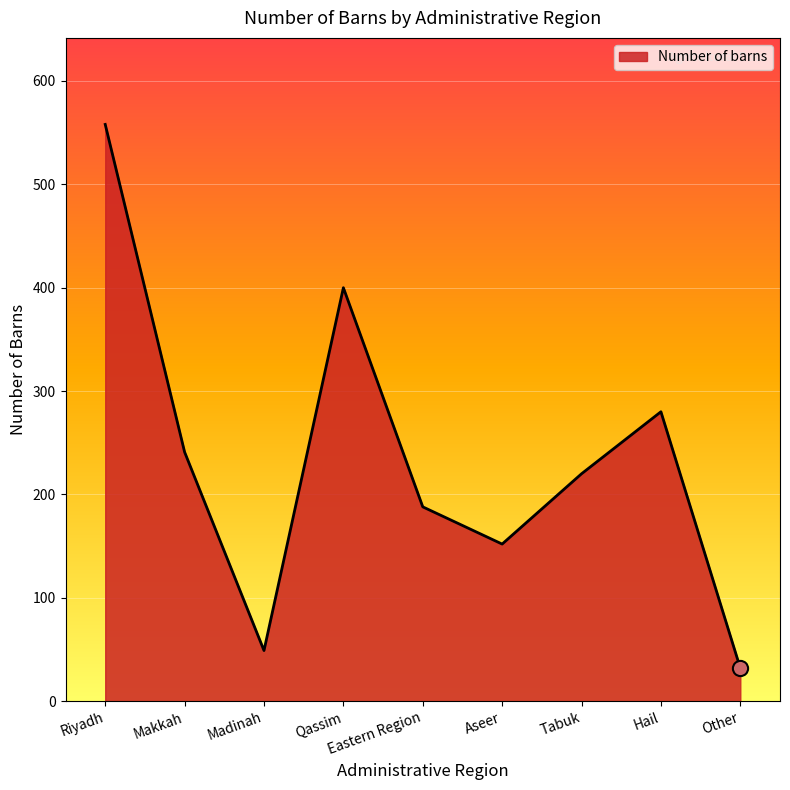

Between Other and Hail, which is larger?

Hail